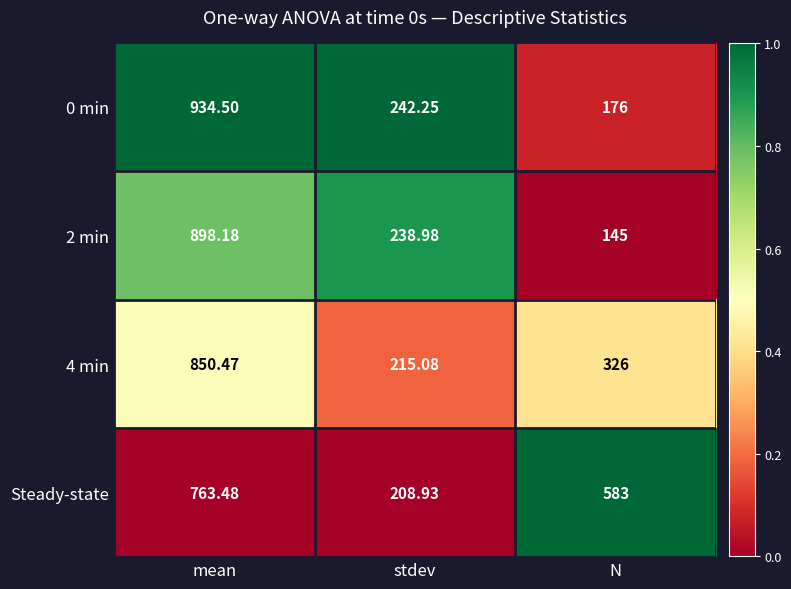

At which label is 0 min closest to 555?

stdev